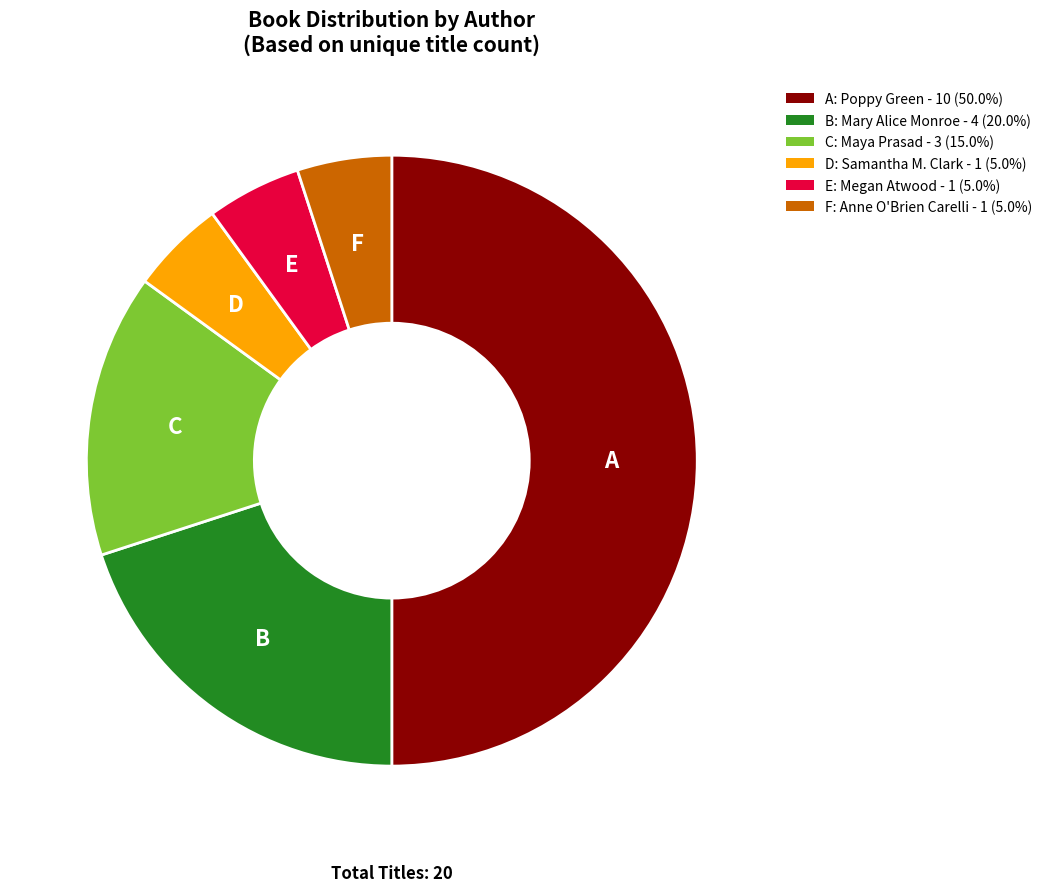

What is the ratio of the value at F: Anne O'Brien Carelli - 1 (5.0%) to the value at B: Mary Alice Monroe - 4 (20.0%)?

0.3